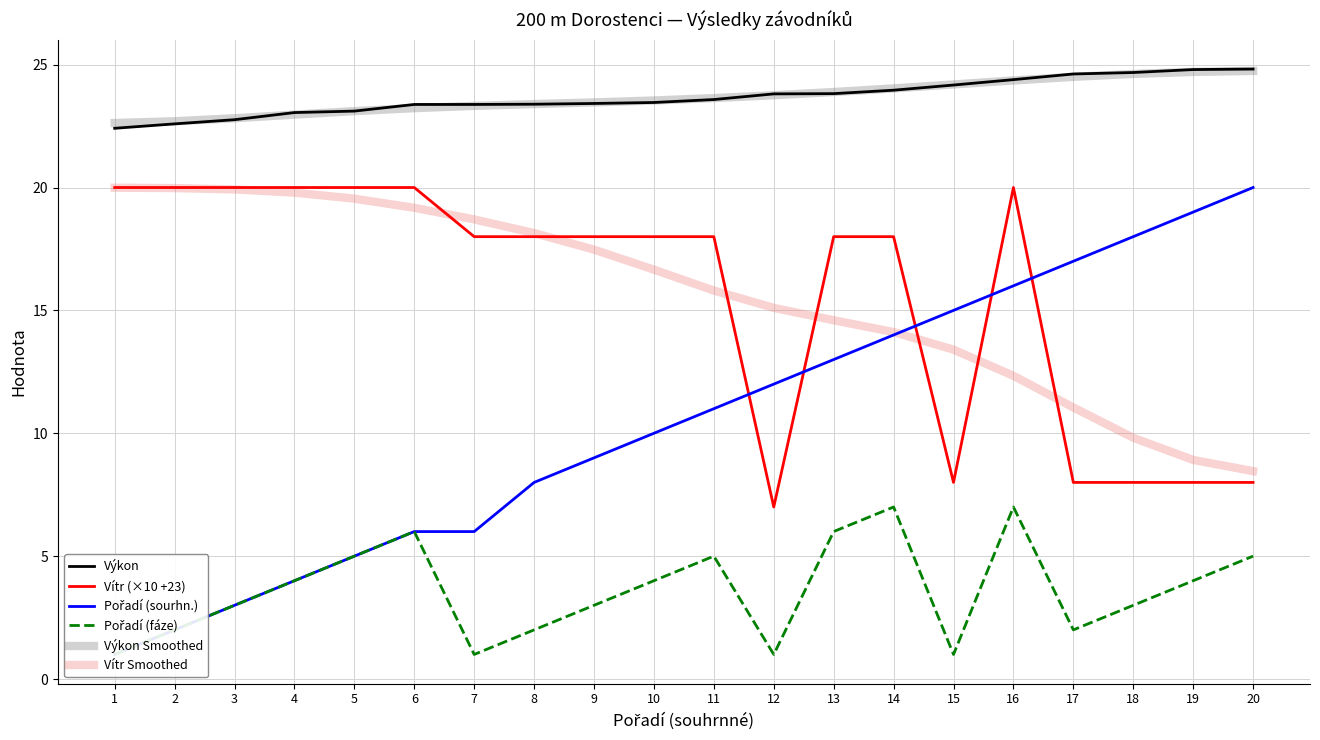

Is it true that Pořadí (sourhn.) equals 7.3 at 5?

False